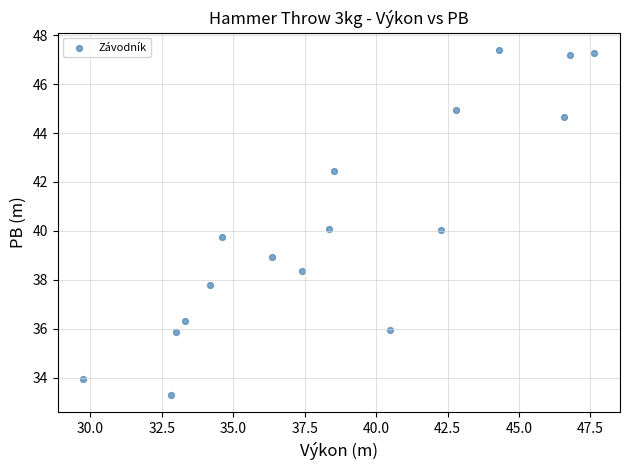

What is the range of X values (max minus min)?

17.9